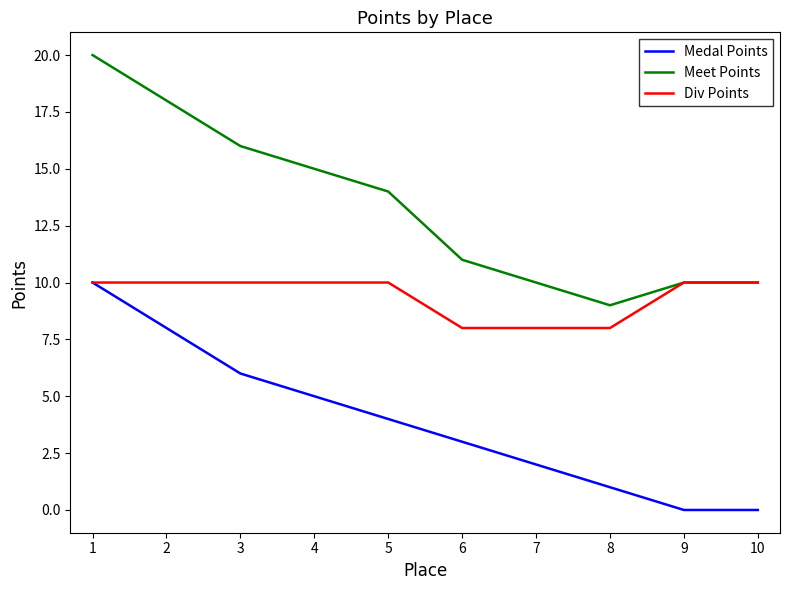

True or false: Medal Points and Meet Points intersect in this chart.

False